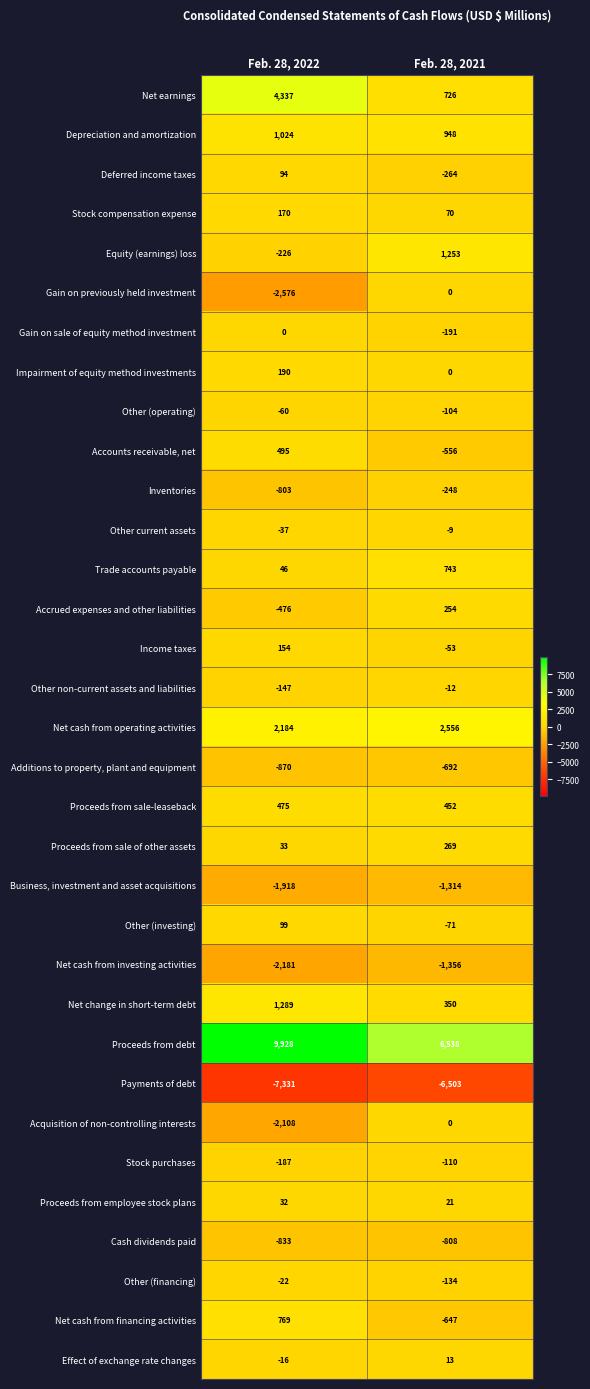

Which series has the largest range (max minus min)?

Net earnings